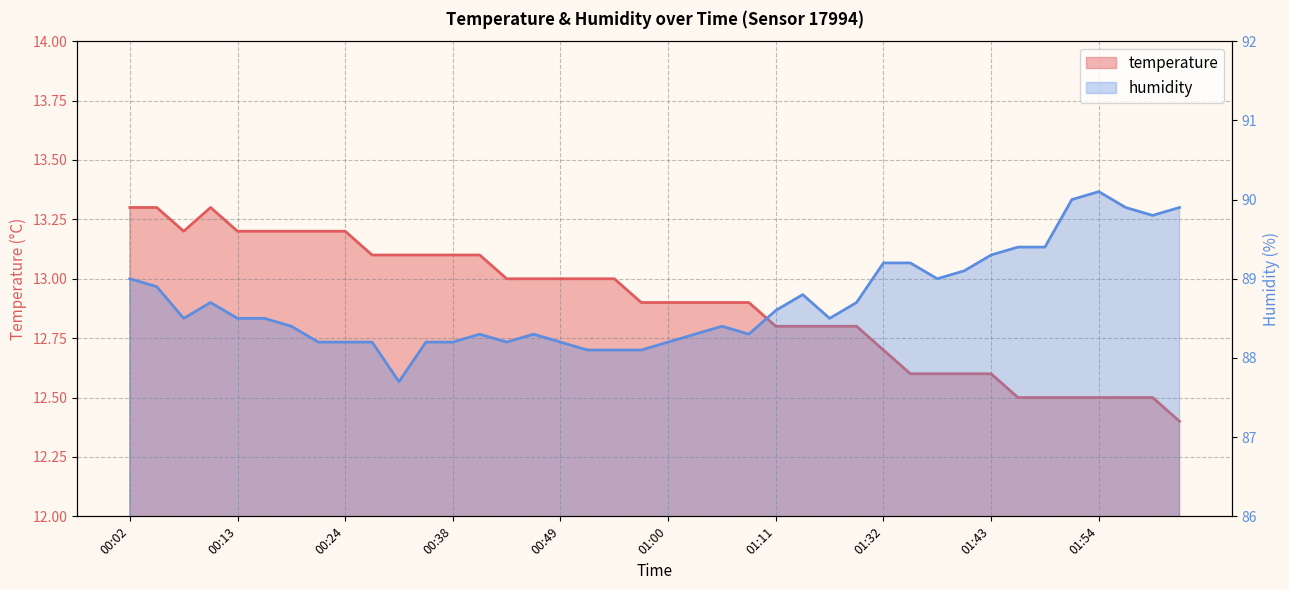

How many data points in humidity are less than 88?

1